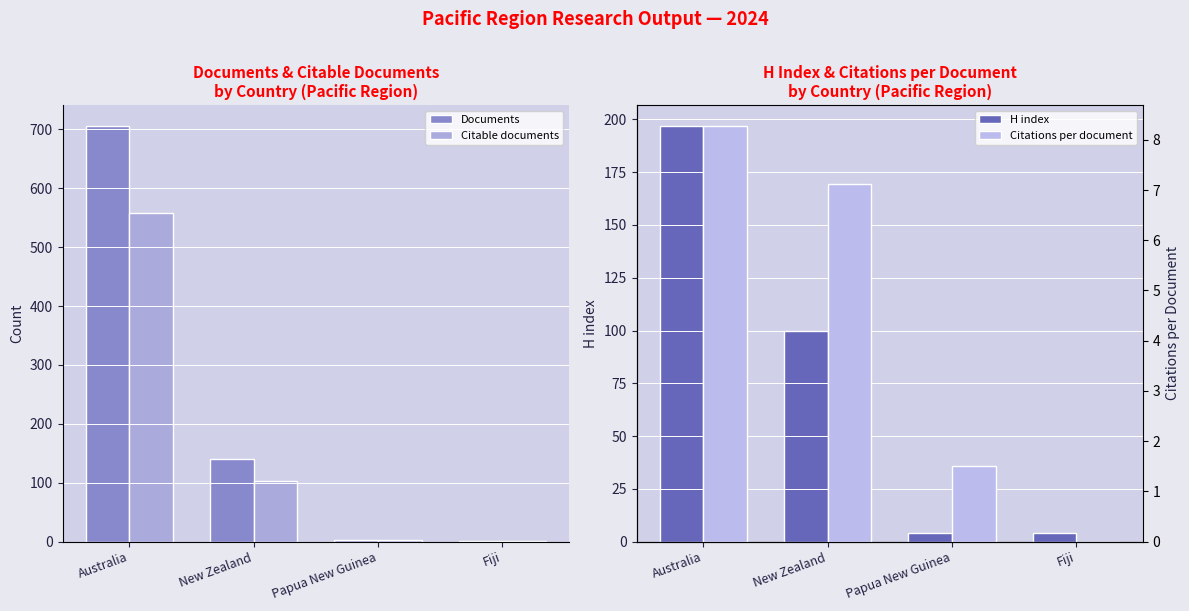

What is the sum of all Documents values?

850